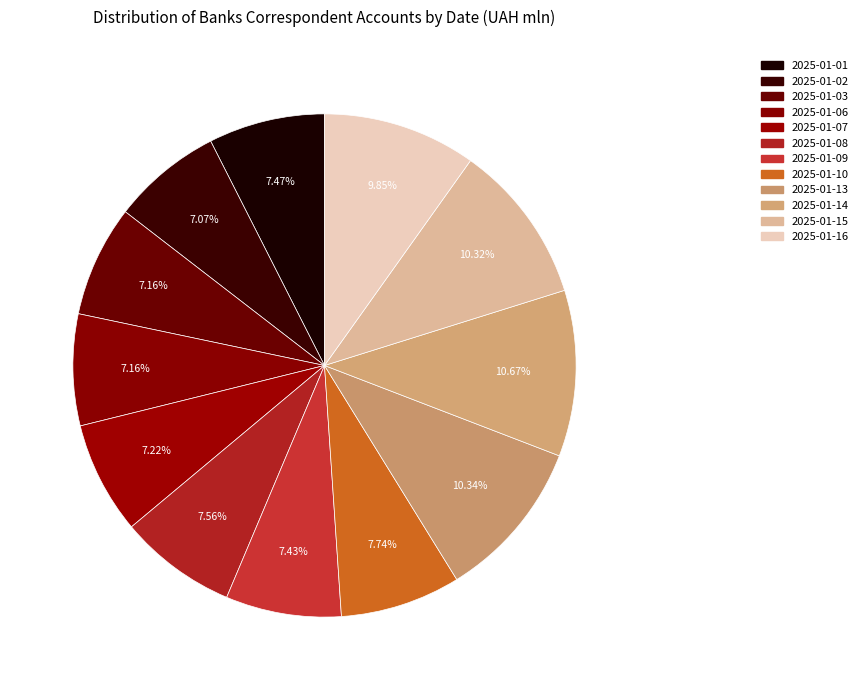

How many slices are in this pie chart?

12